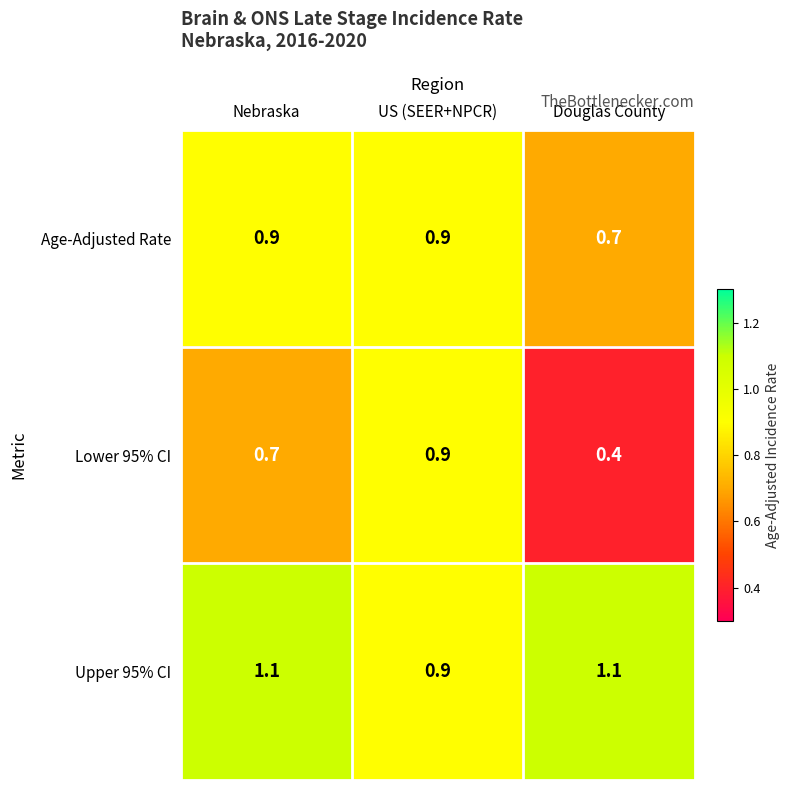

Which series has the widest spread of values?

Lower 95% CI